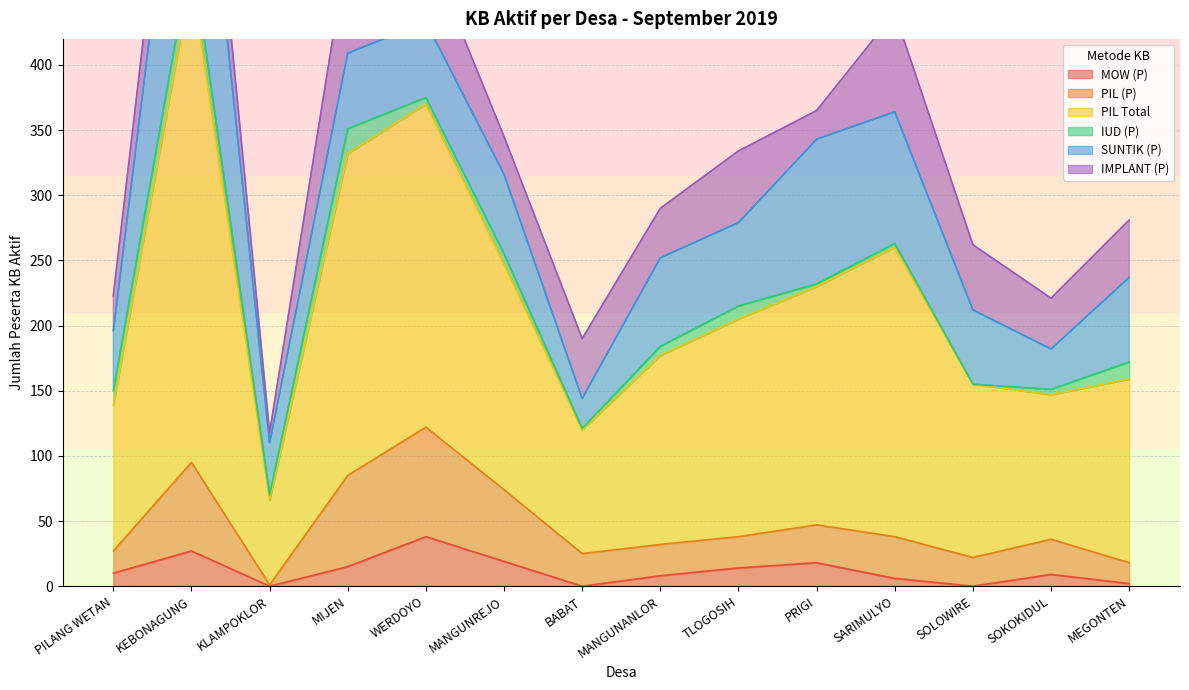

True or false: PIL Total and PIL (P) intersect in this chart.

False